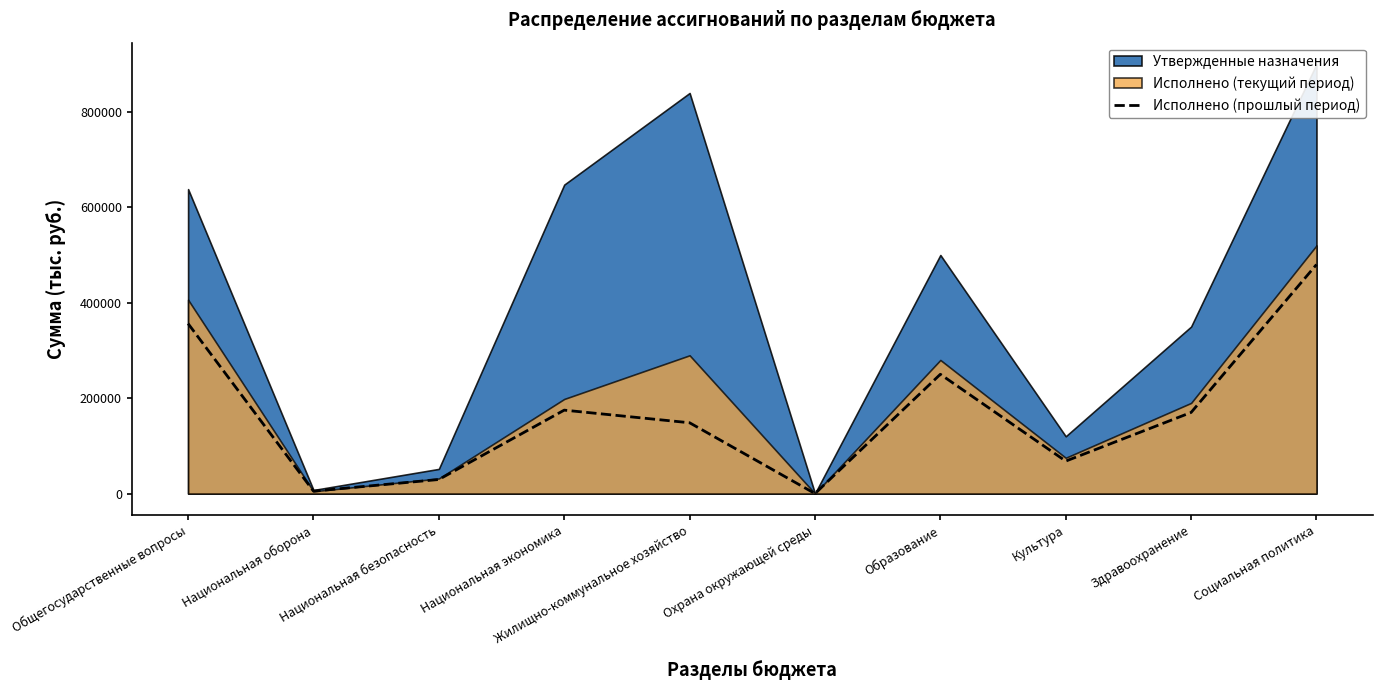

The Исполнено (прошлый период) series shows 360546.1 at Образование. True or false?

False